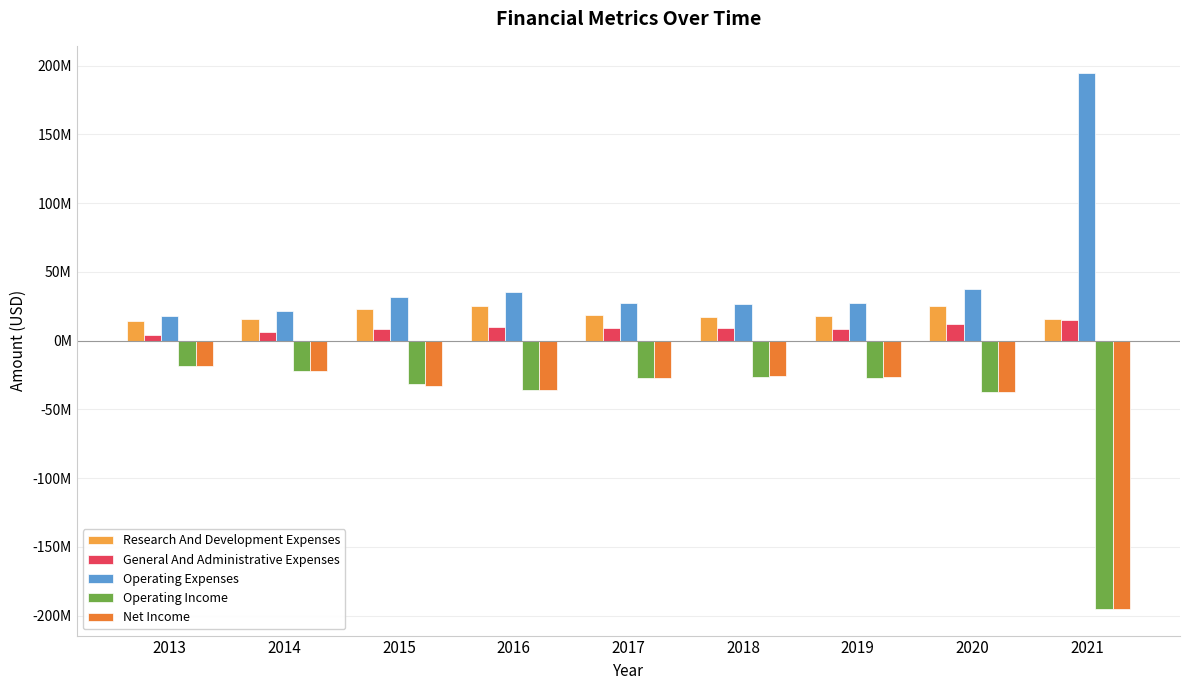

The Operating Income series shows -27088000 at 2019. True or false?

True